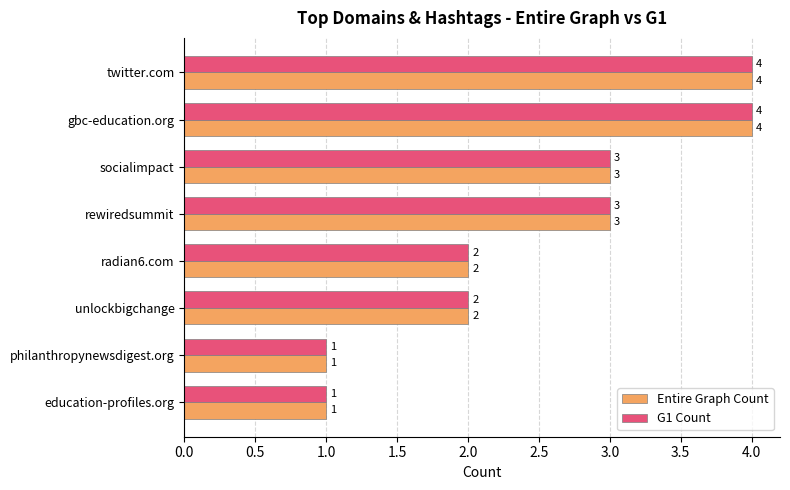

What is the sum of all Entire Graph Count values?

20